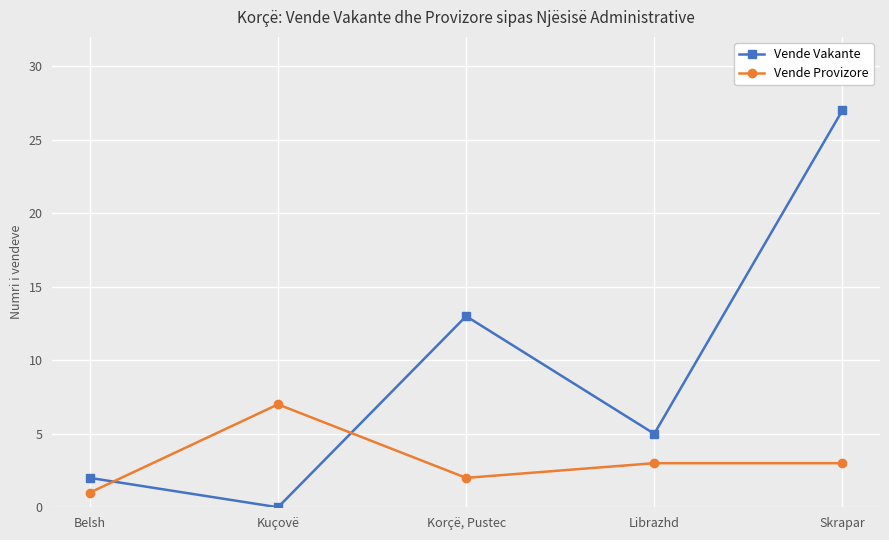

Reading left to right, transcribe all the data shown in this chart.

Vende Vakante: 2	0	13	5	27
Vende Provizore: 1	7	2	3	3